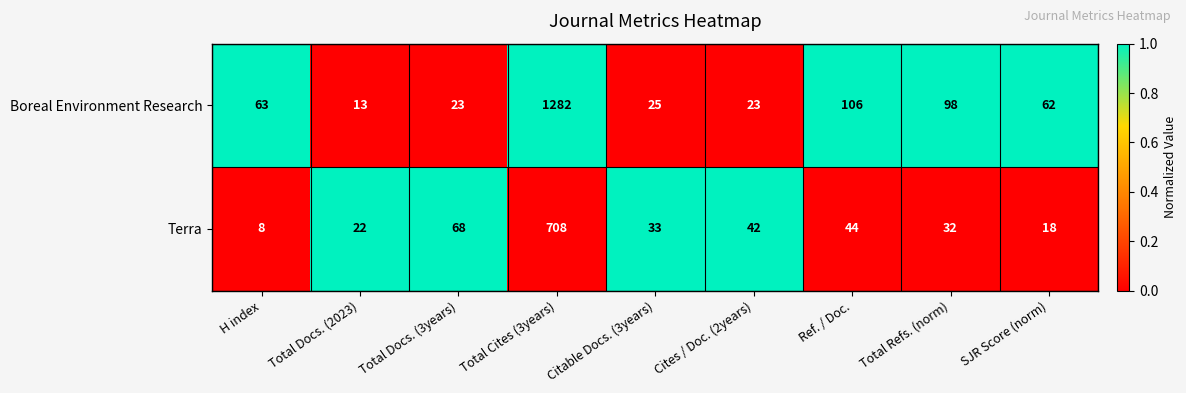

At which category is the sum across all series the highest?

Total Cites (3years)